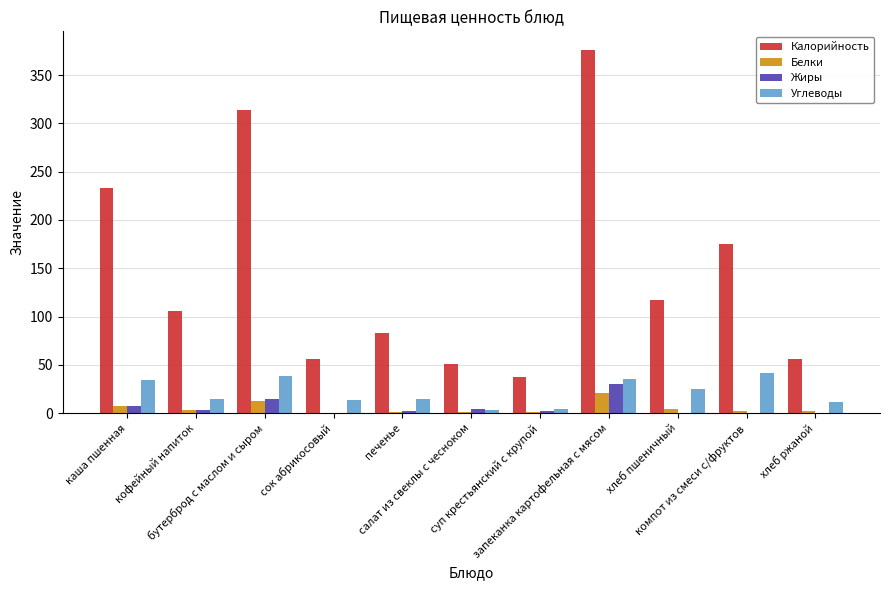

At which category is the sum across all series the highest?

запеканка картофельная с мясом